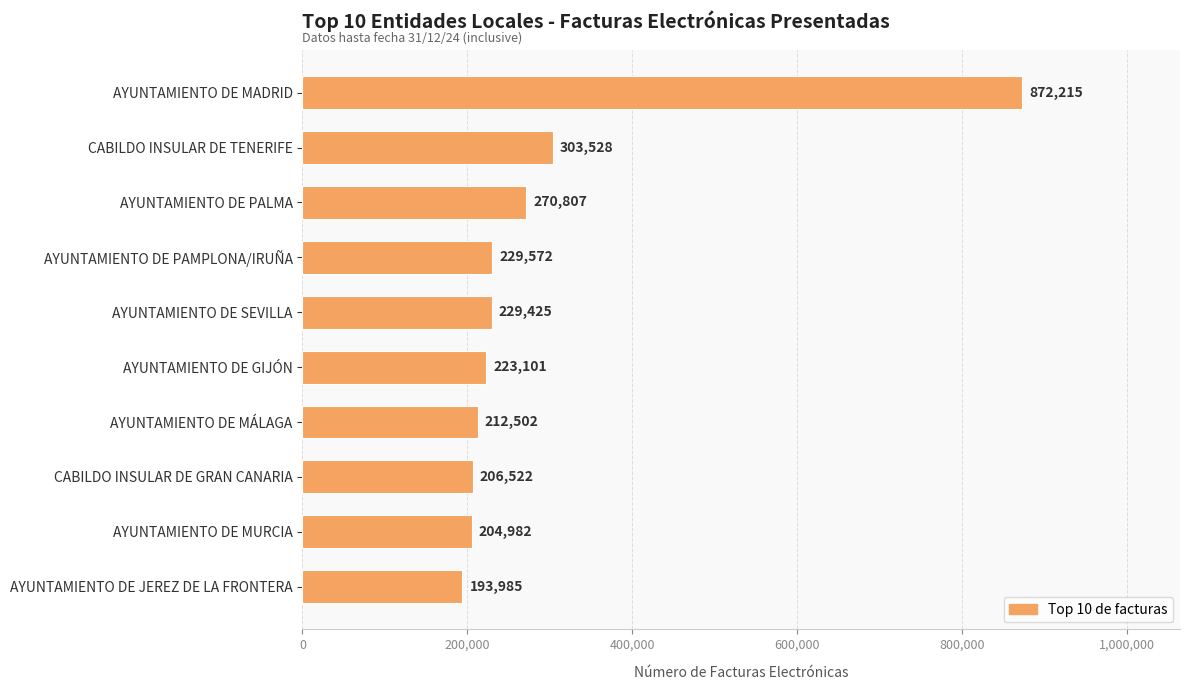

List the labels in order of value, smallest first.

AYUNTAMIENTO DE JEREZ DE LA FRONTERA, AYUNTAMIENTO DE MURCIA, CABILDO INSULAR DE GRAN CANARIA, AYUNTAMIENTO DE MÁLAGA, AYUNTAMIENTO DE GIJÓN, AYUNTAMIENTO DE SEVILLA, AYUNTAMIENTO DE PAMPLONA/IRUÑA, AYUNTAMIENTO DE PALMA, CABILDO INSULAR DE TENERIFE, AYUNTAMIENTO DE MADRID